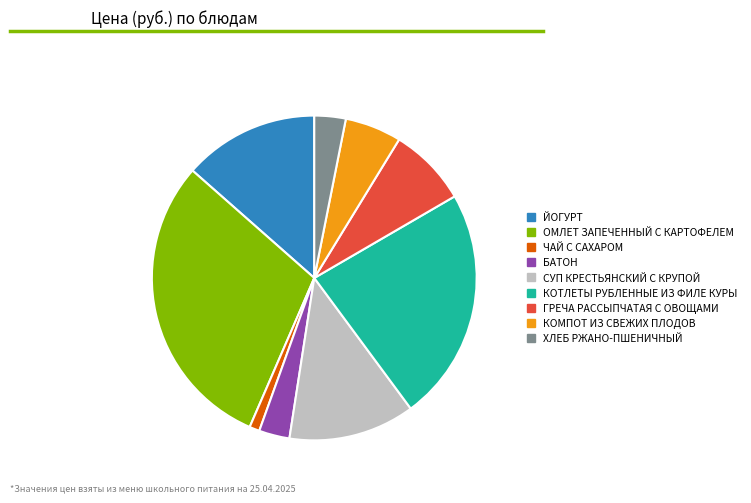

Is there a majority slice in this chart?

No